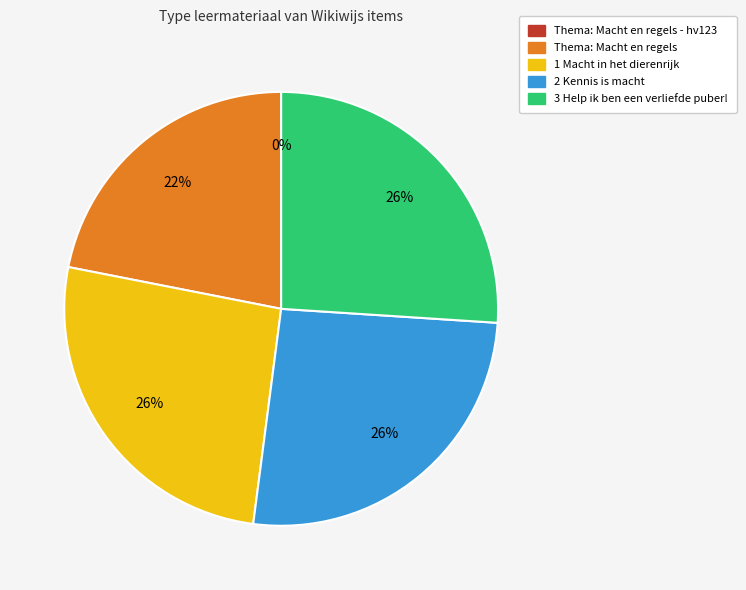

To the nearest percent, what is the average slice percentage?

20%